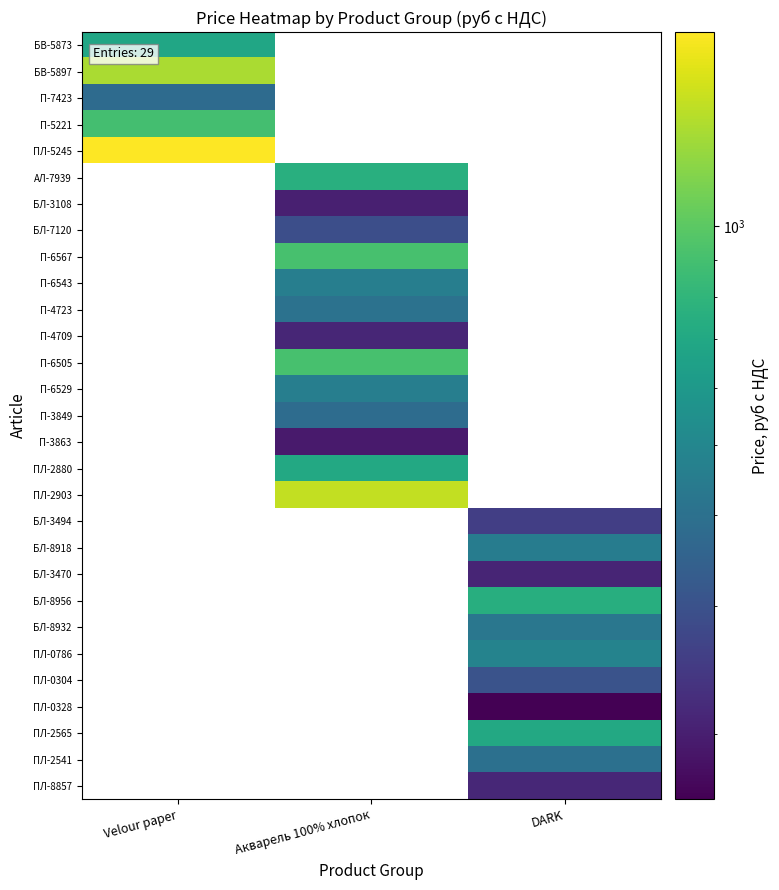

At how many categories does at least one series exceed 1212?

2